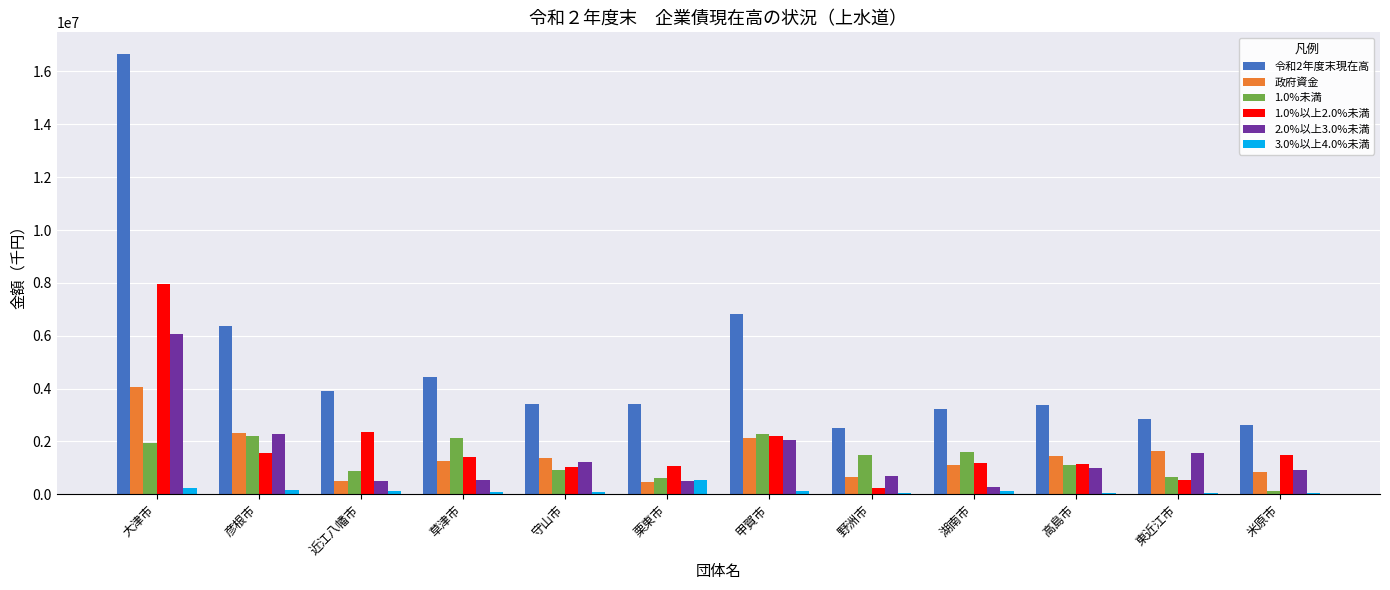

What is the difference between the 1.0%未満 values at 大津市 and 米原市?

1819739